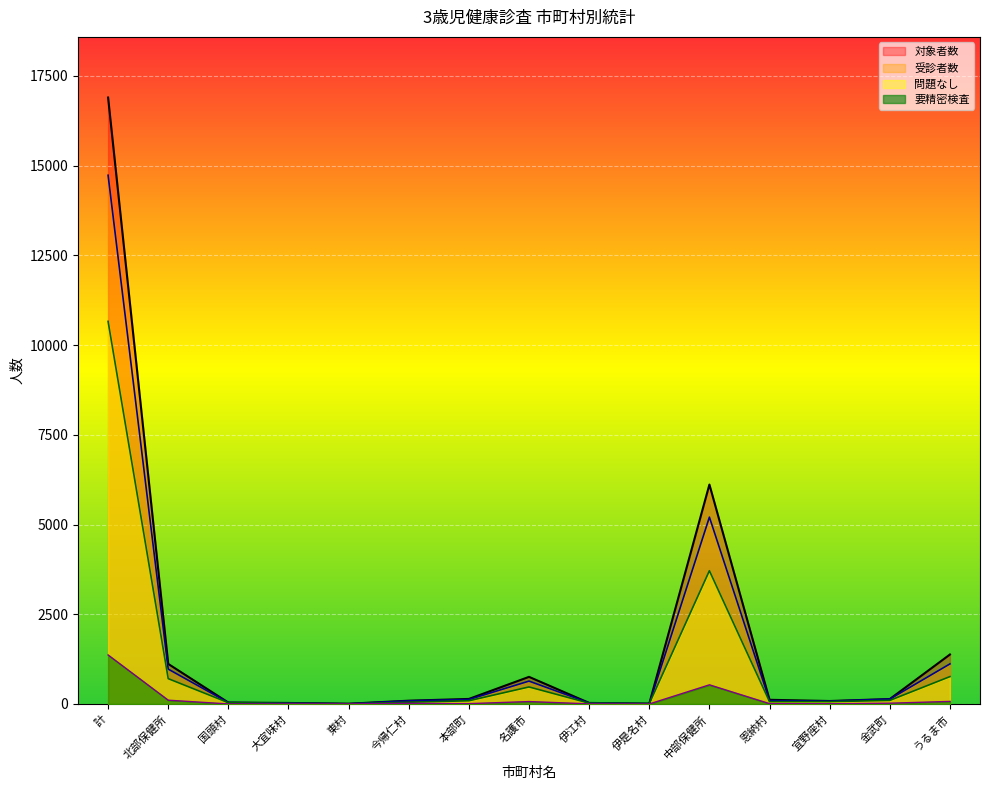

Reading left to right, what are all the values shown in this chart?

対象者数: 16896	1116	39	28	7	91	140	755	29	9	6113	116	82	137	1378
受診者数: 14731	971	39	25	5	87	124	637	29	9	5205	94	79	136	1116
問題なし(1): 10660	705	35	16	2	48	89	474	22	9	3712	64	65	99	762
要精密検査(4): 1365	105	1	3	2	18	9	67	3	0	533	9	6	21	71